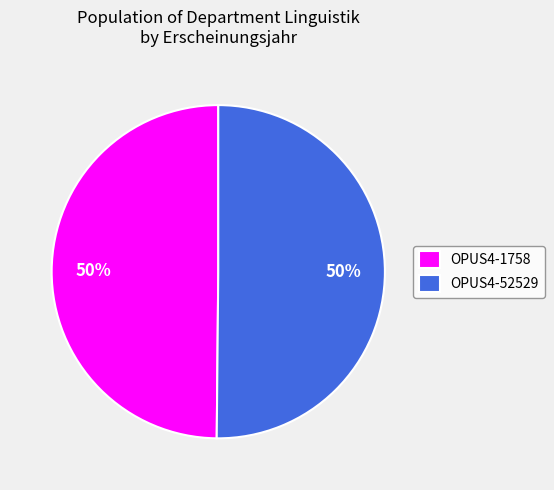

Approximately how many times larger is the value at OPUS4-52529 compared to OPUS4-1758?

1.0